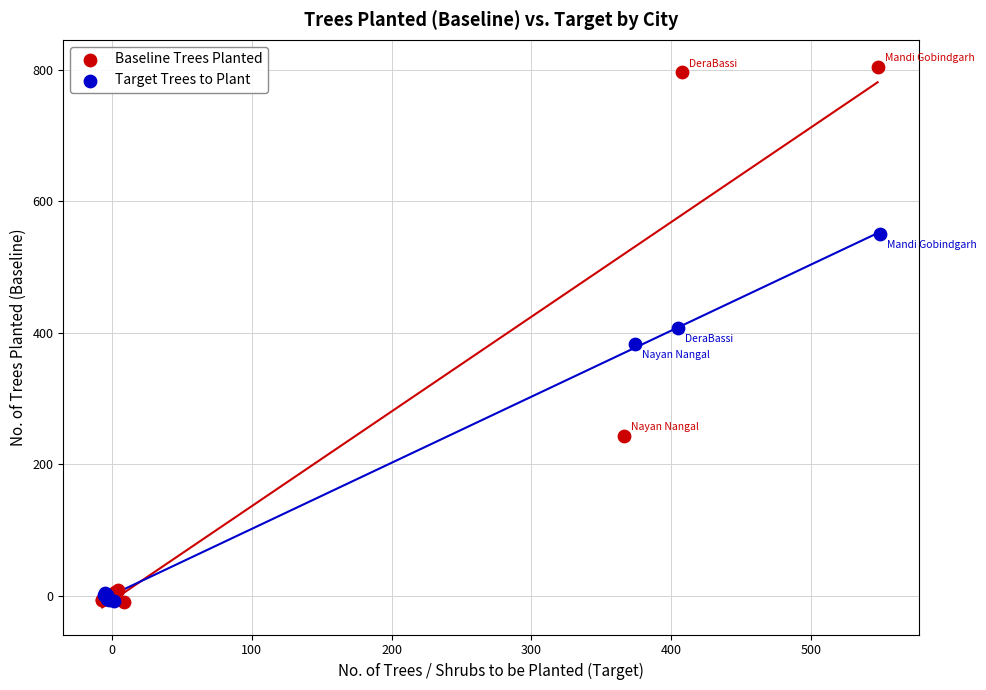

Which series has the largest Y range (max minus min)?

Baseline Trees Planted